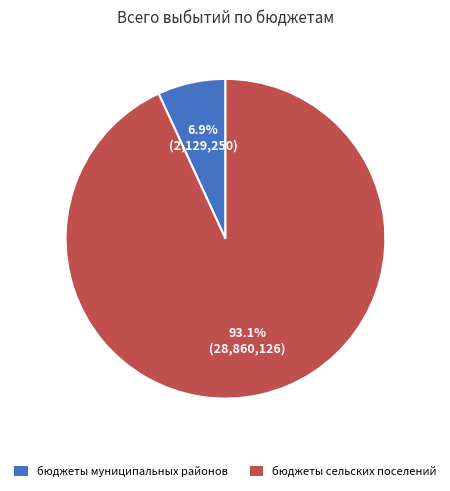

What percentage is the бюджеты муниципальных районов slice, to the nearest percent?

7%